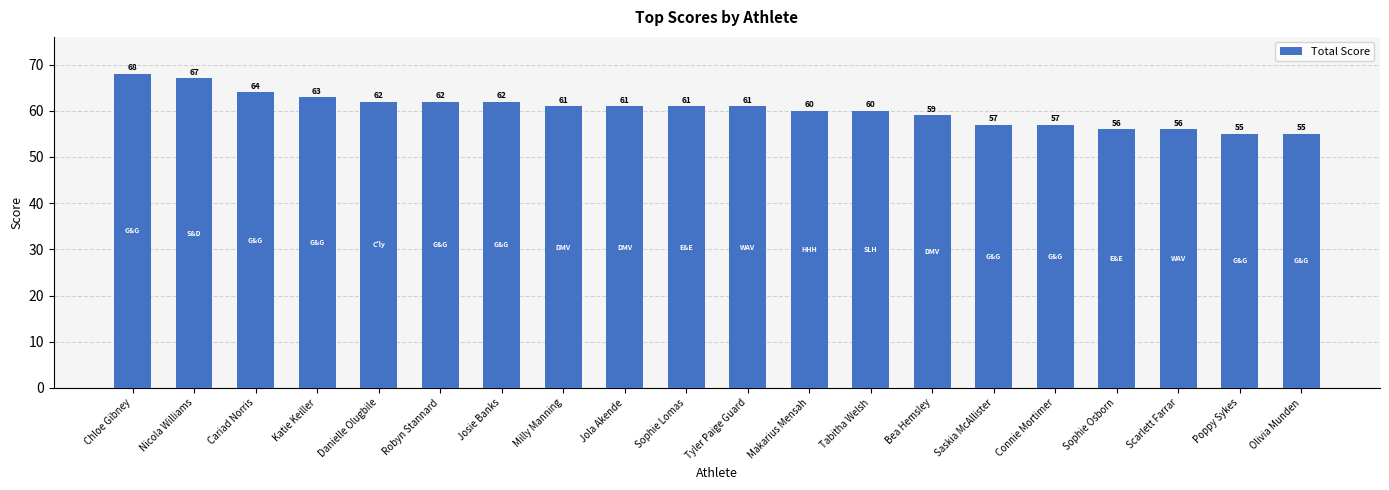

What is the label of the 16th bar from the right?

Danielle Olugbile